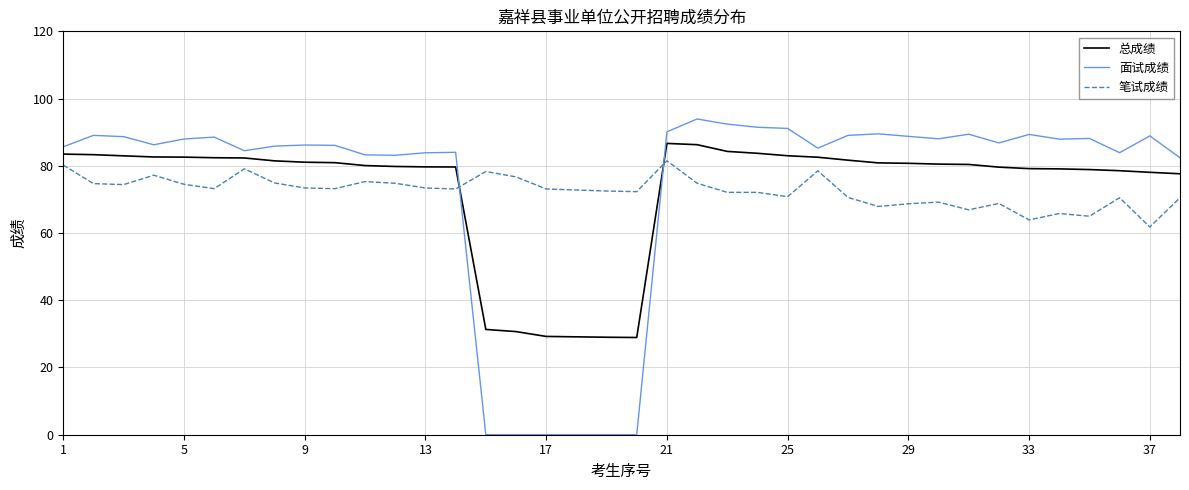

After their last crossing, which series has the higher values: 面试成绩 or 总成绩?

面试成绩